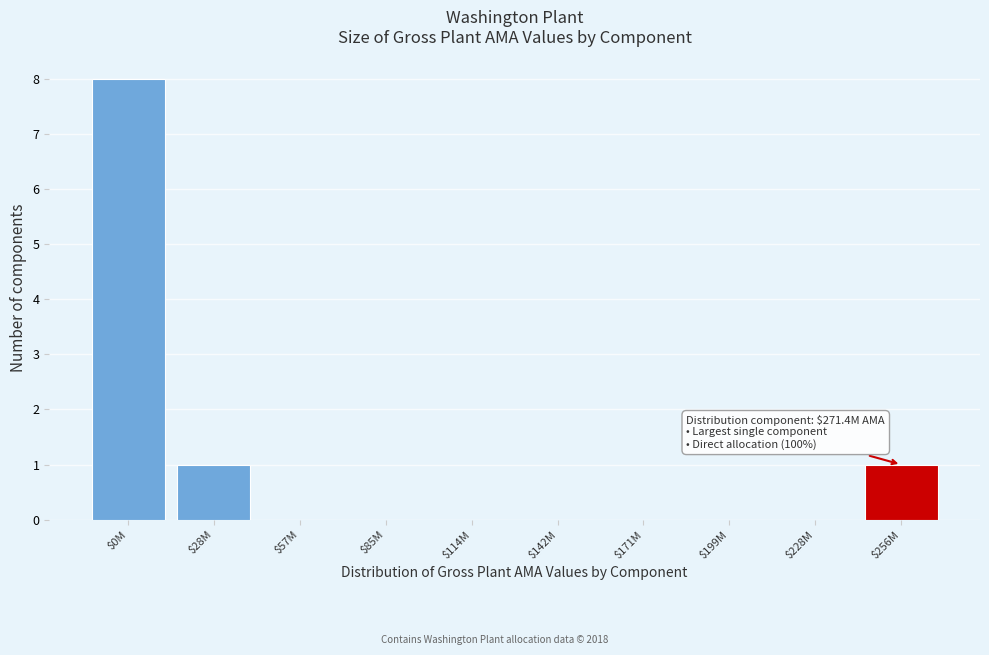

Which label corresponds to the largest value in the chart?

$0M